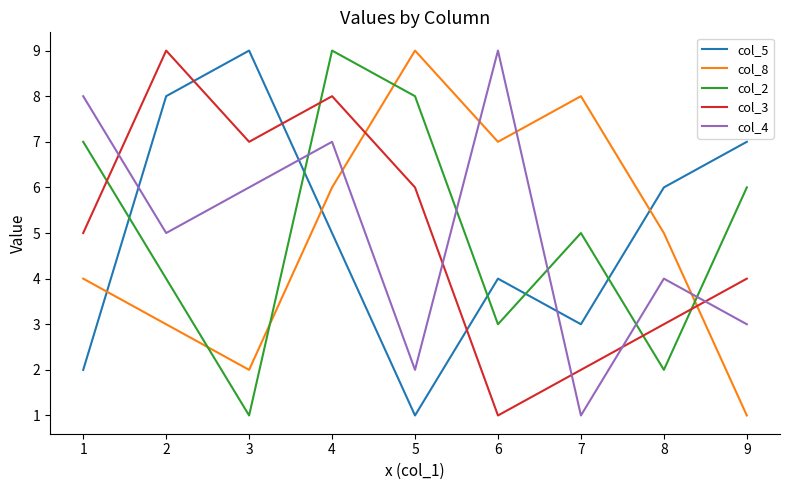

Between which two adjacent categories do col_4 and col_5 first intersect?

1 and 2